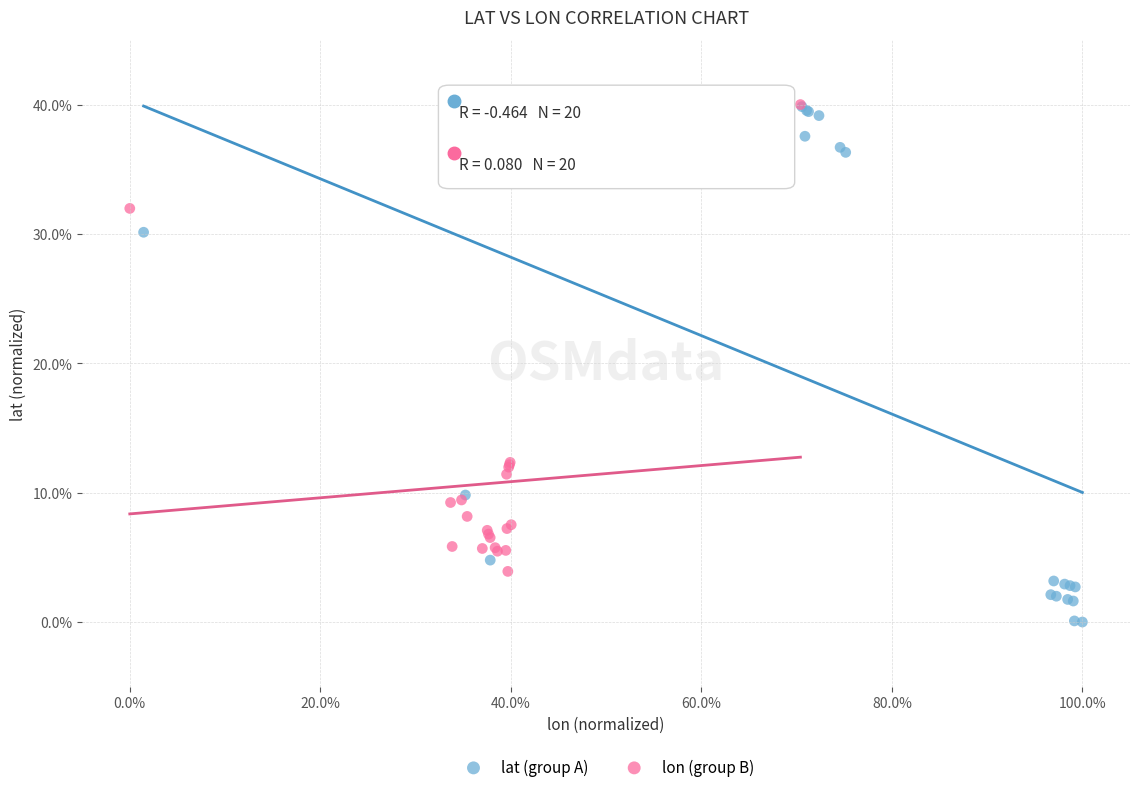

Which series contains the lowest Y value?

lat (group A)